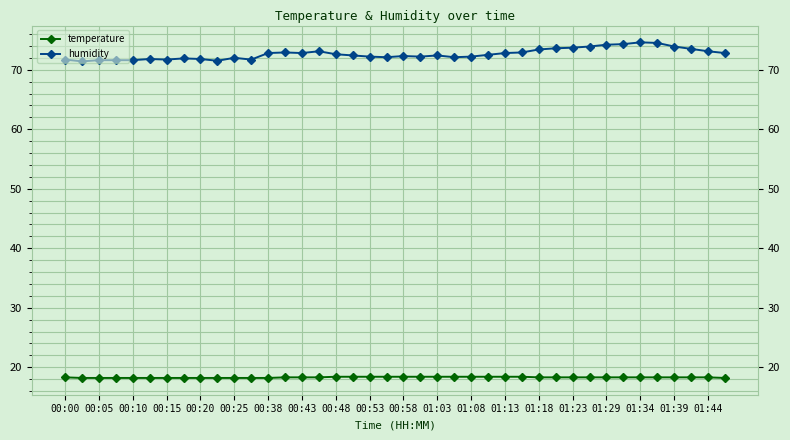

At how many categories does at least one series exceed 48?

40